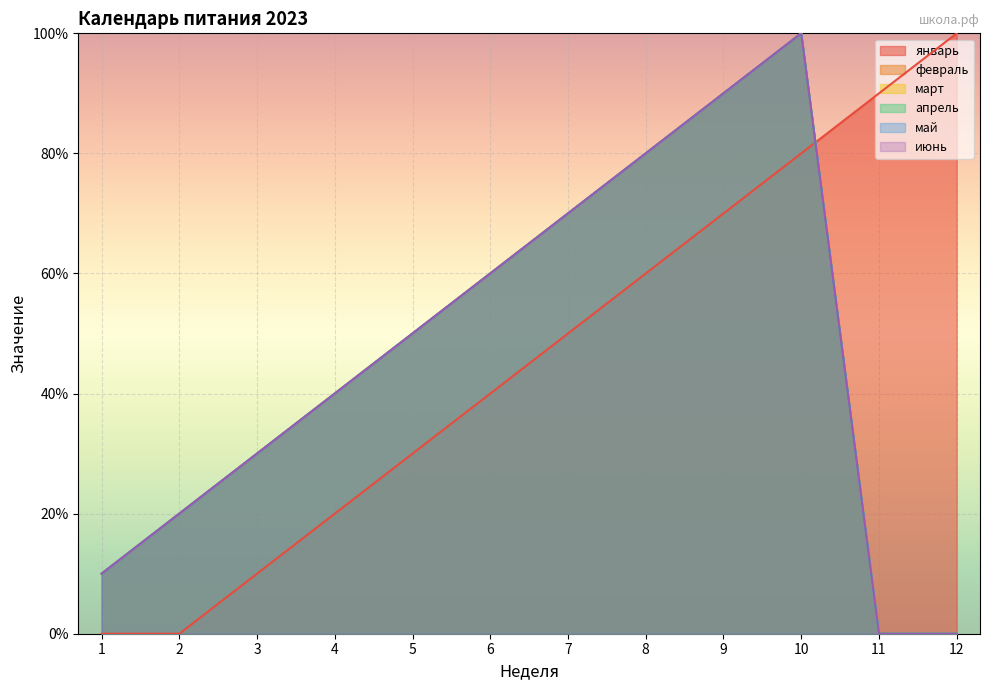

Rank the categories by май value from lowest to highest.

11, 12, 1, 2, 3, 4, 5, 6, 7, 8, 9, 10